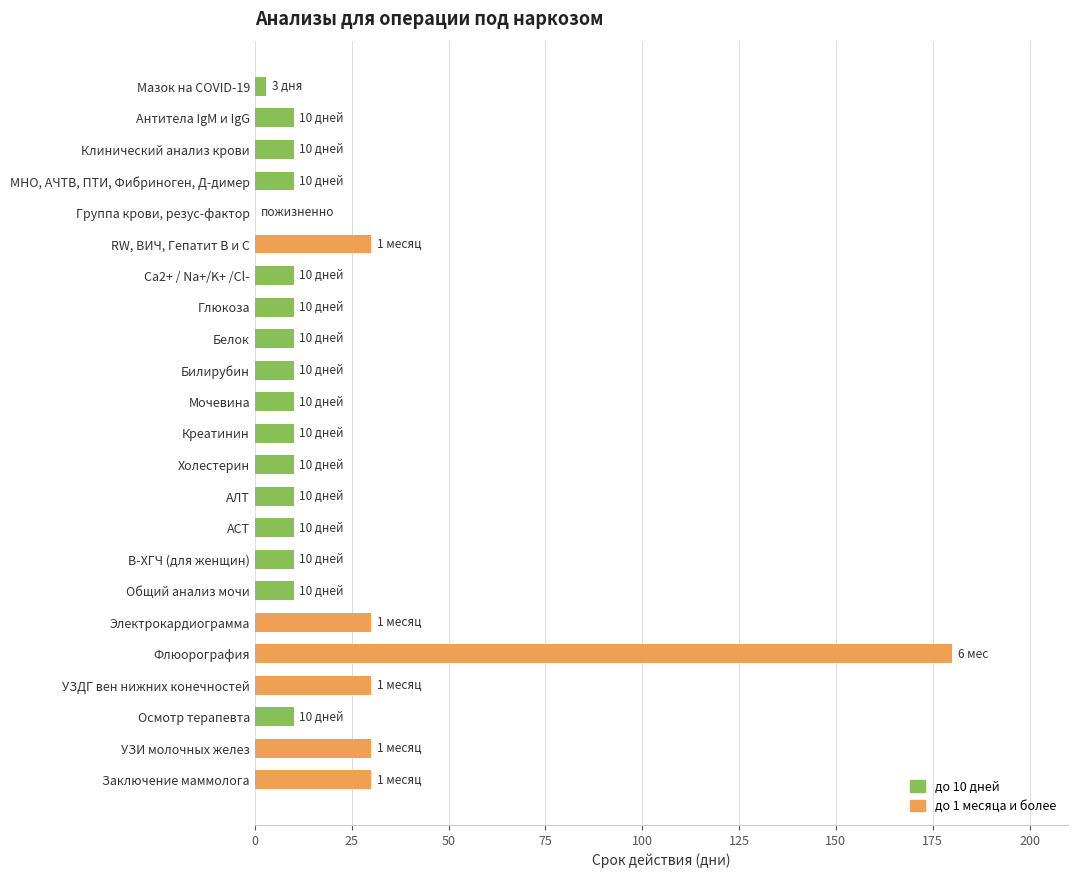

What is the maximum value shown in the chart?

180